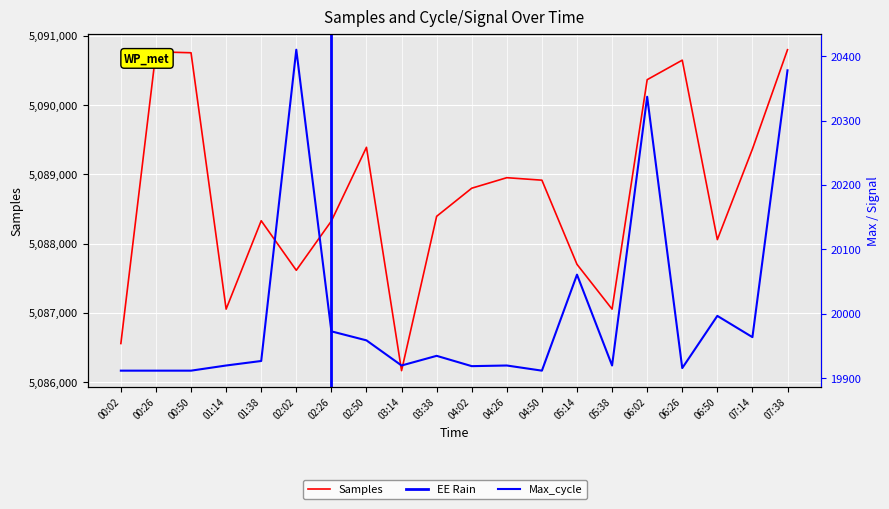

At which category does the chart reach its peak across all series?

07:38